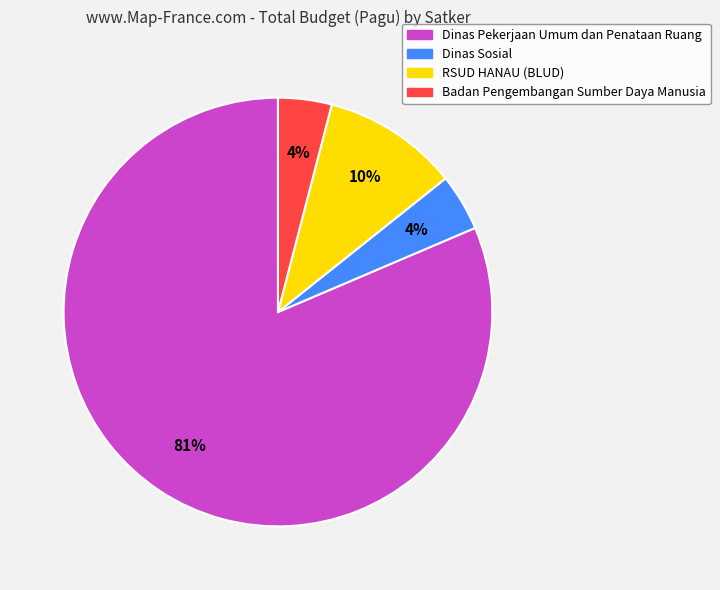

True or false: Dinas Pekerjaan Umum dan Penataan Ruang accounts for 81% of the total.

True